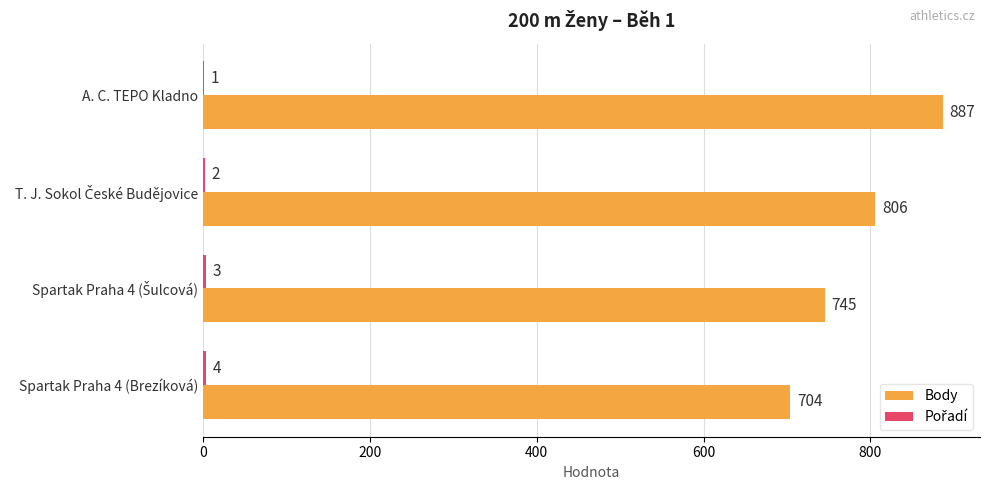

The Body series shows 1591 at A. C. TEPO Kladno. True or false?

False